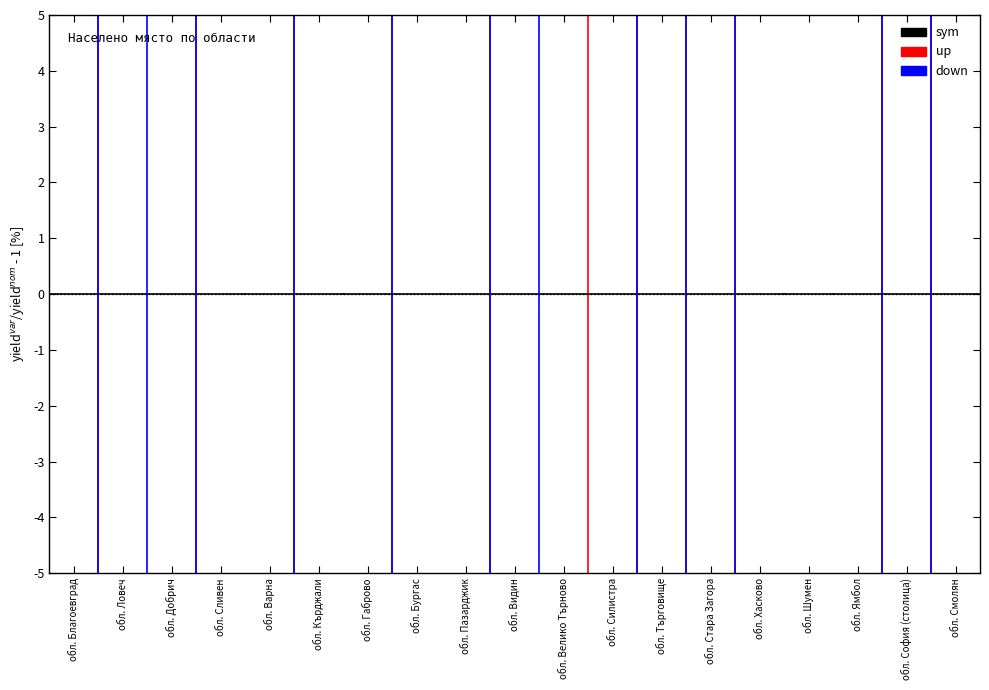

Which has a higher value, обл. Благоевград or обл. Ловеч?

обл. Благоевград